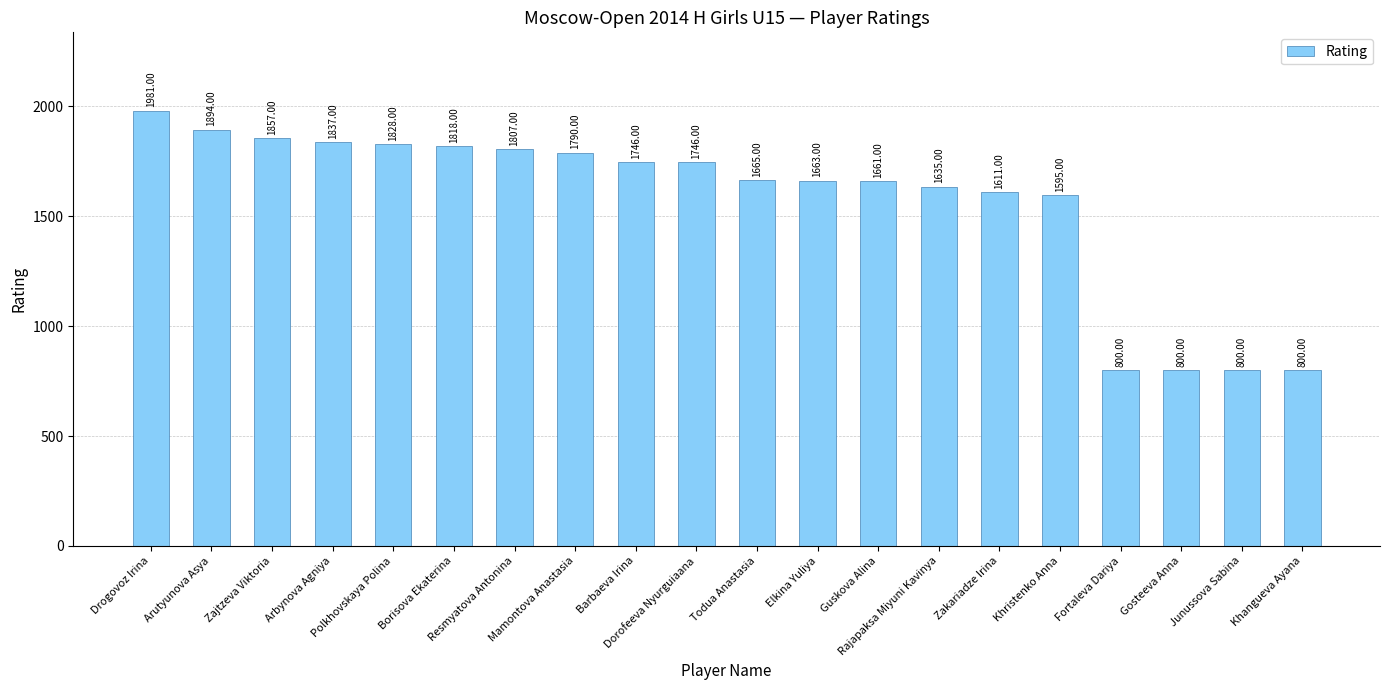

What is the difference between the maximum and minimum values?

1181